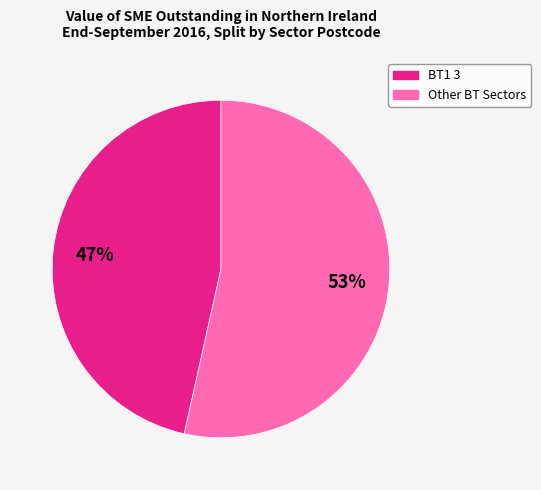

Does any single category account for the majority?

Yes